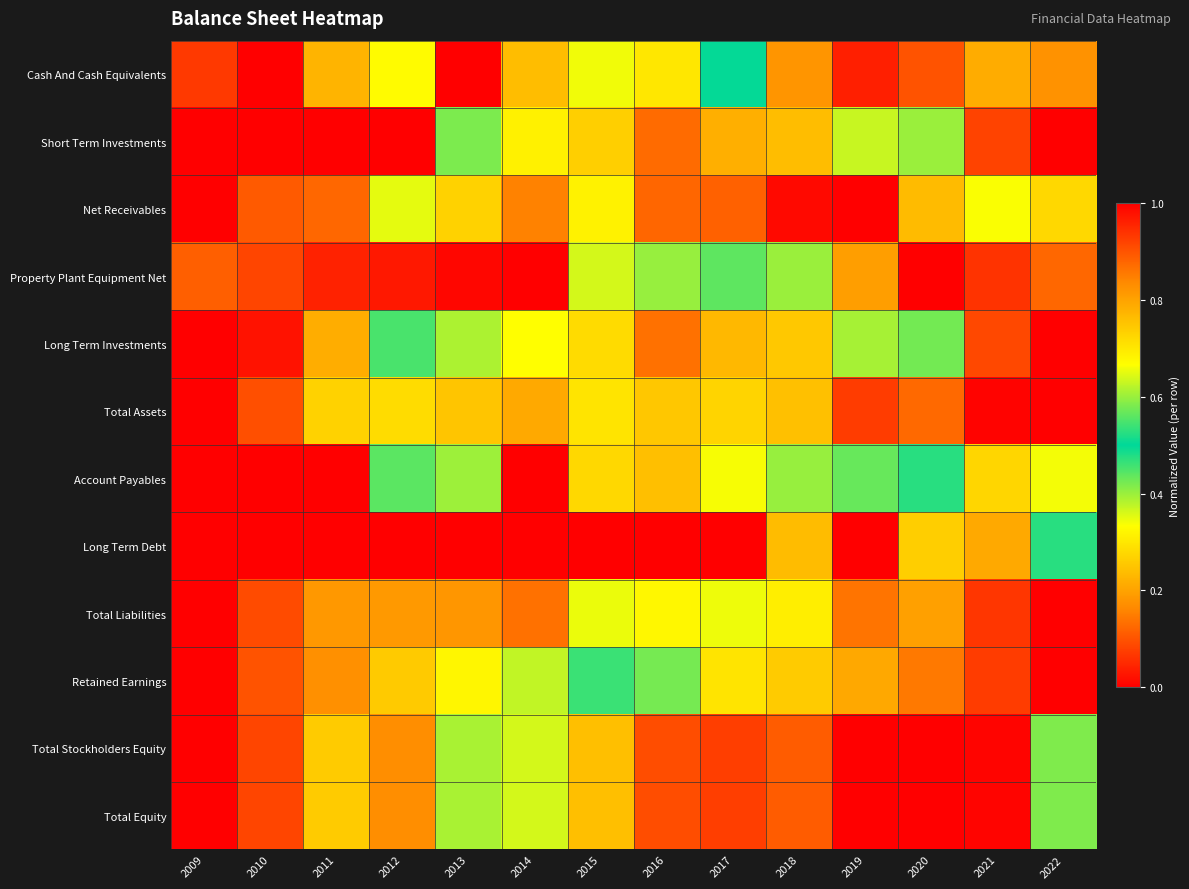

At how many categories does at least one series exceed 0?

14